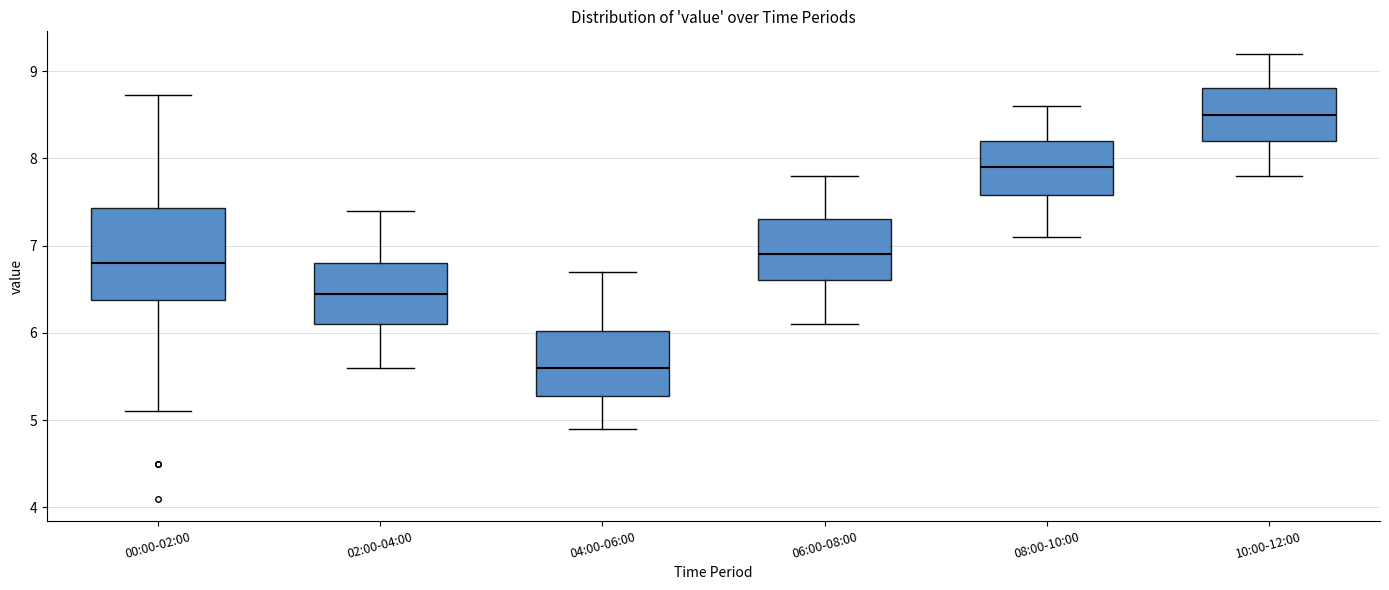

Comparing the boxes themselves (not the whiskers), which one is the tallest?

00:00-02:00